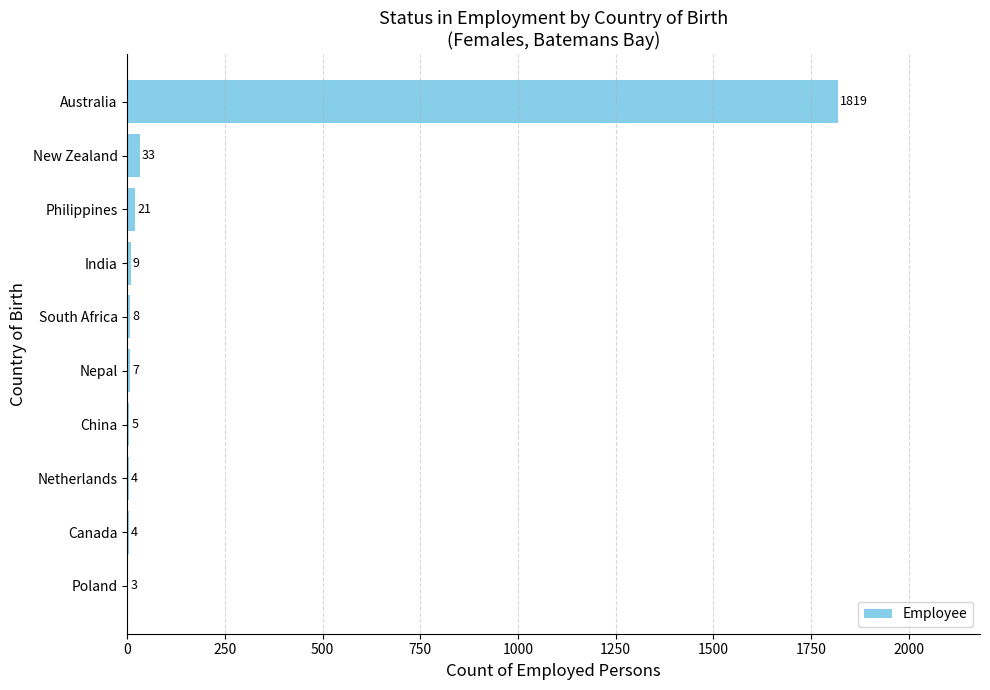

Reading top to bottom, transcribe all the data shown in this chart.

Australia=1819	New Zealand=33	Philippines=21	India=9	South Africa=8	Nepal=7	China=5	Netherlands=4	Canada=4	Poland=3